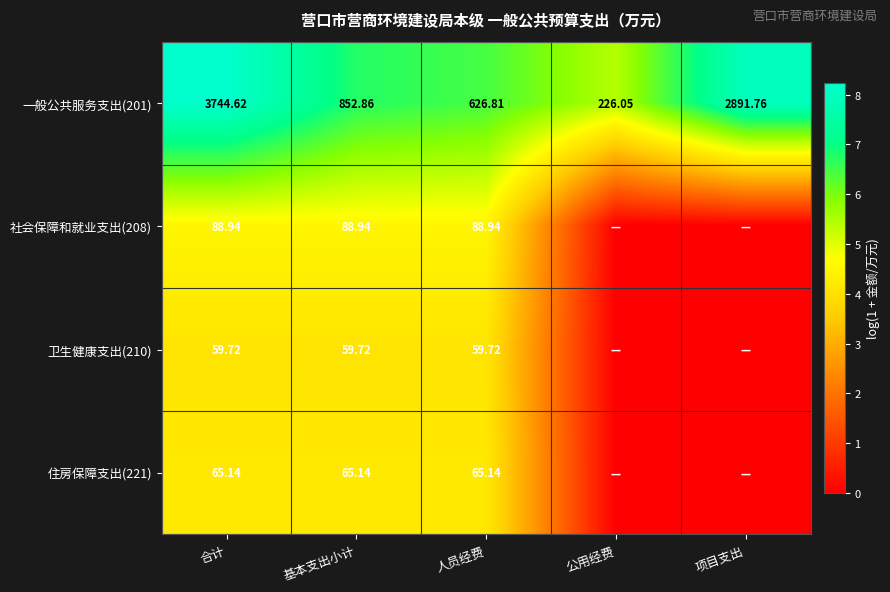

At 基本支出小计, list the series in order from largest to smallest.

一般公共服务支出(201), 社会保障和就业支出(208), 住房保障支出(221), 卫生健康支出(210)